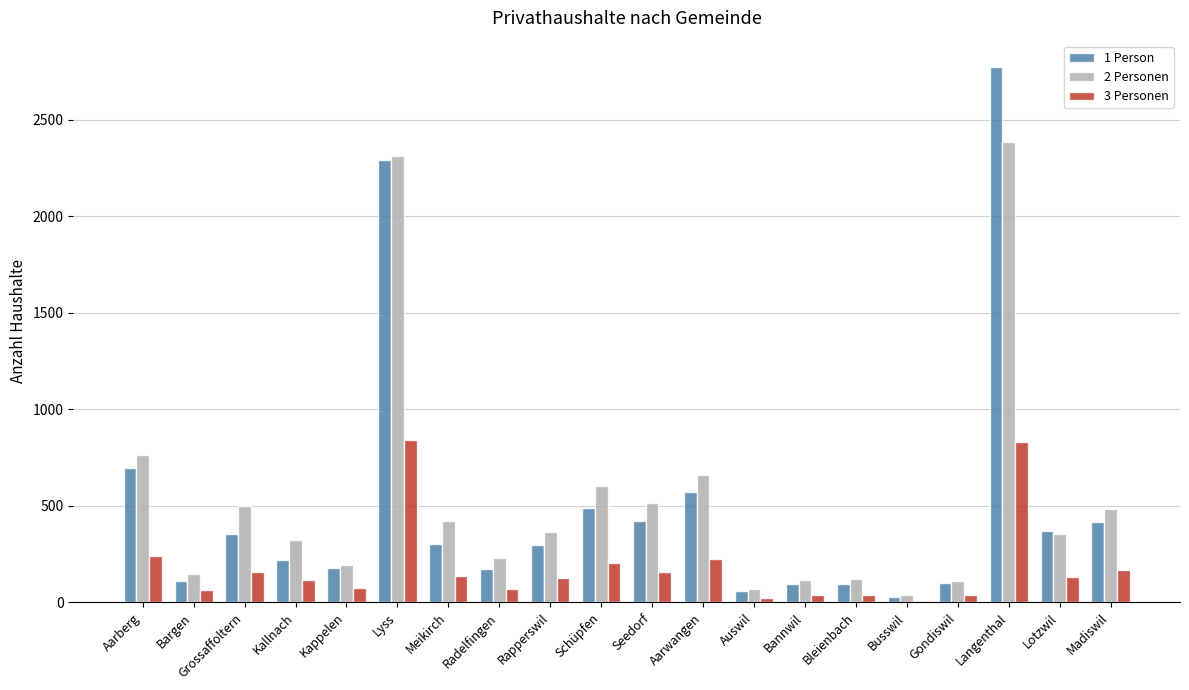

Which series changed the most between Aarberg and Kallnach?

1 Person